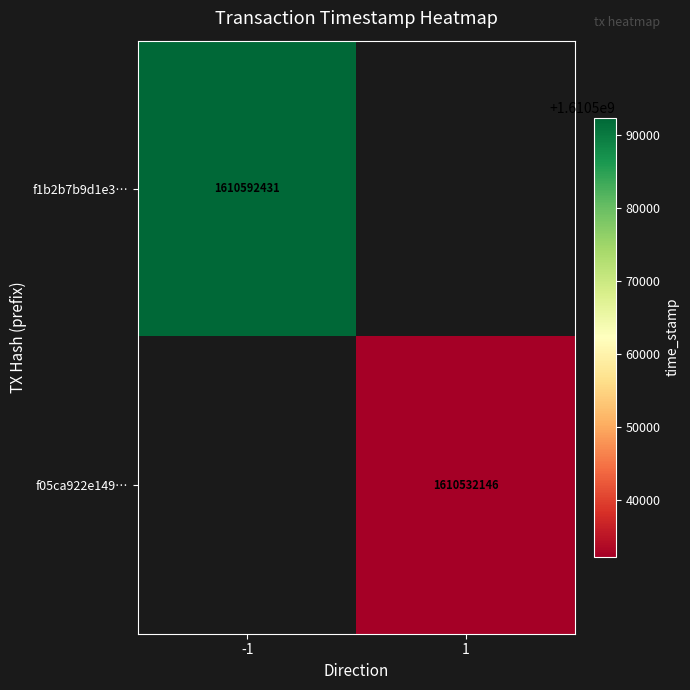

True or false: f05ca922e149… has a value of 2545785588 at 1.

False